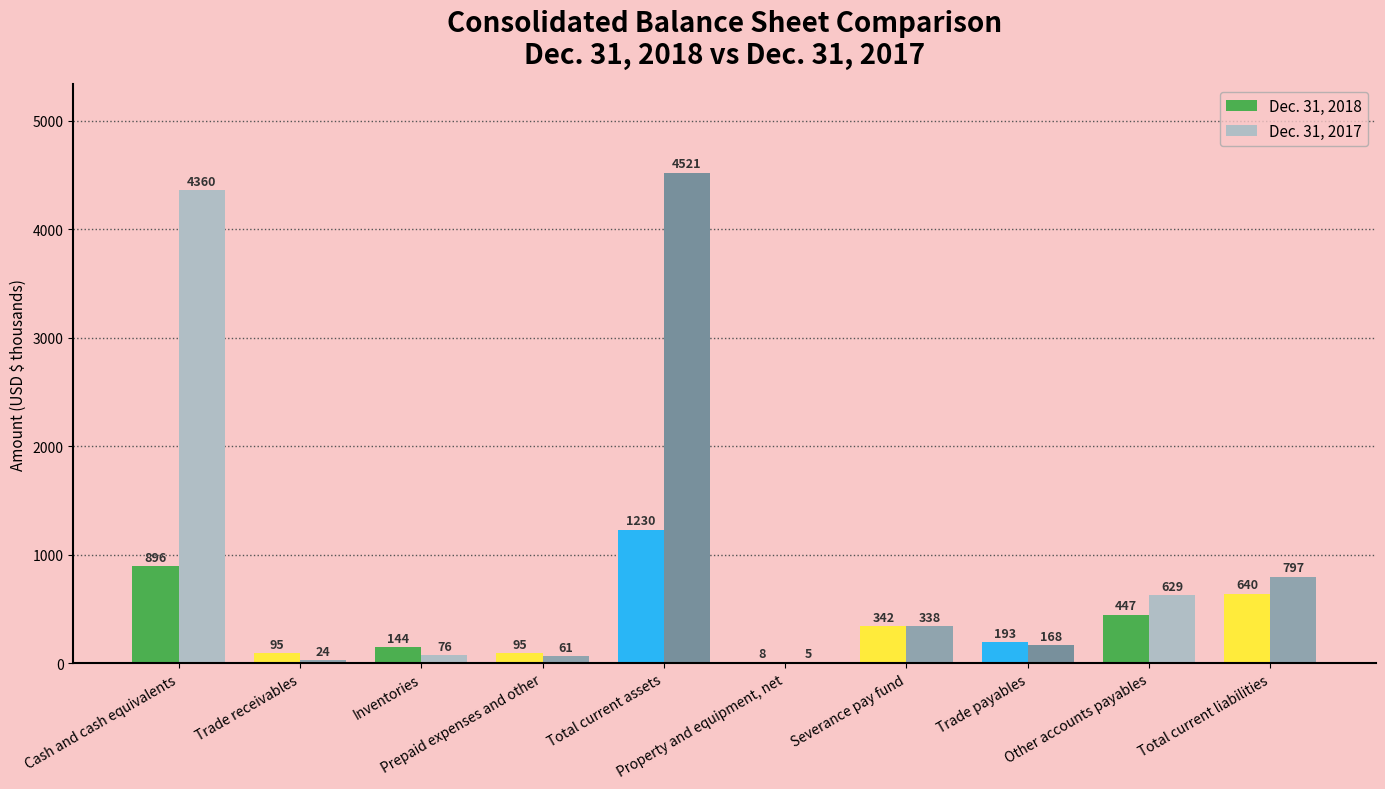

What is the highest value of the Dec. 31, 2018 series?

1230